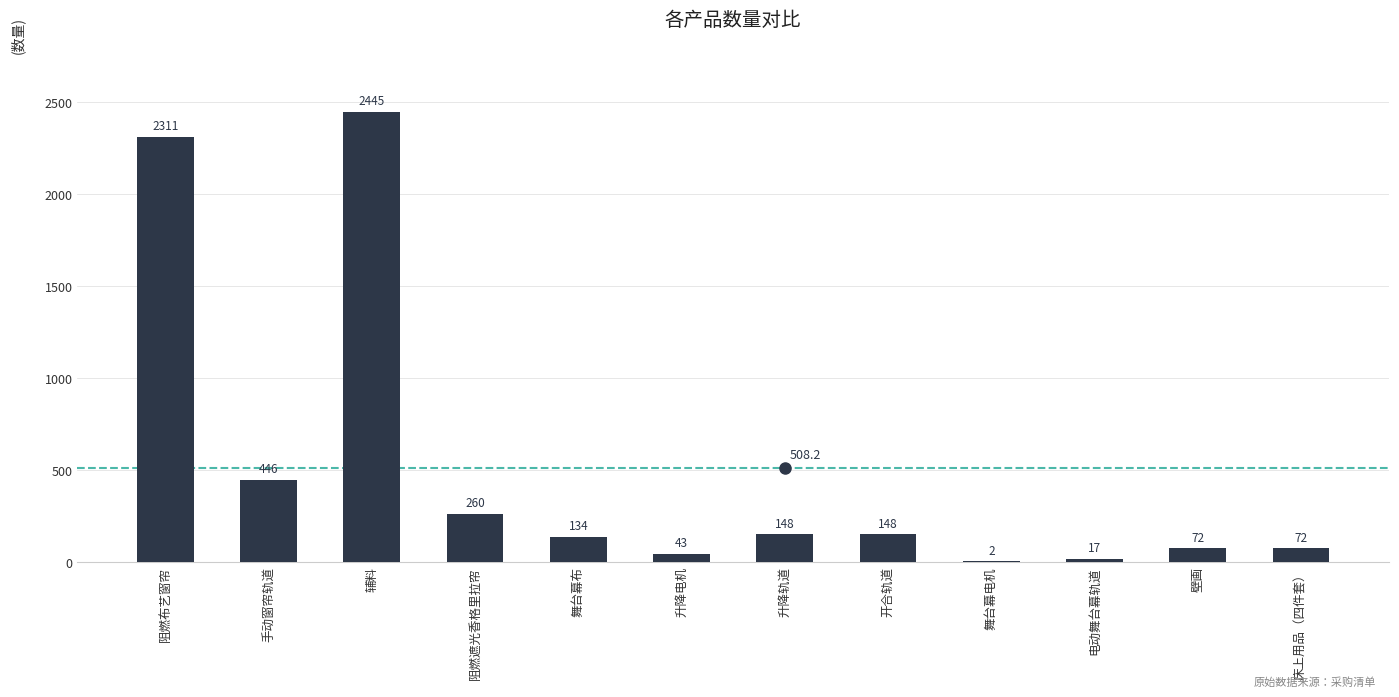

Where does the data first go above 148?

阻燃布艺窗帘